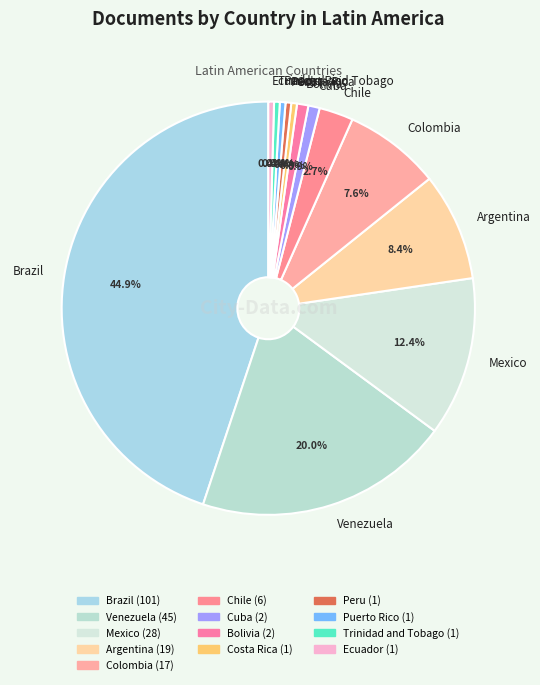

Approximately how many times larger is the value at Bolivia compared to Ecuador?

2.0